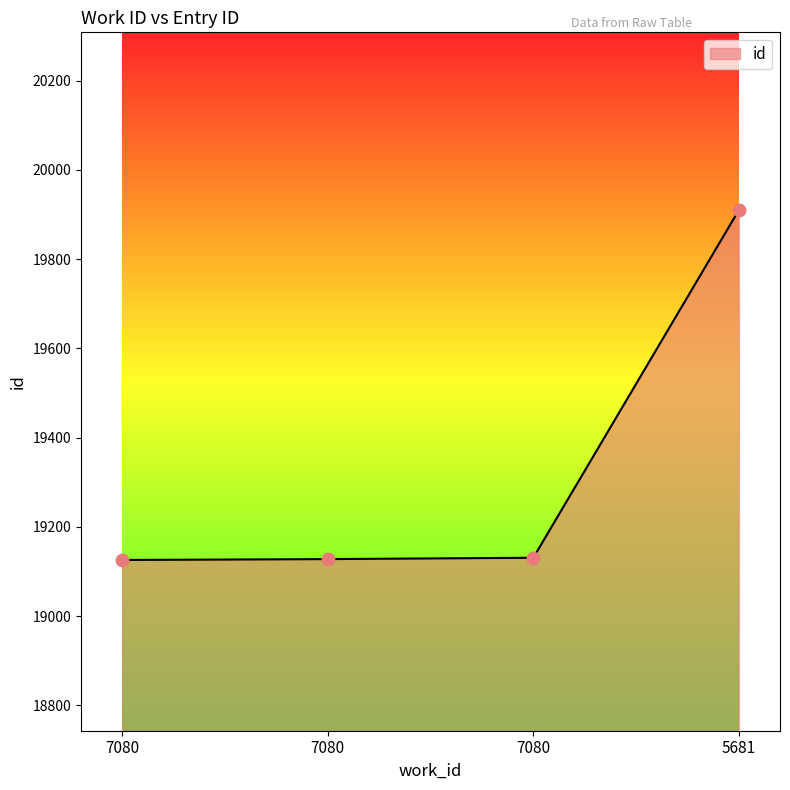

Which has a higher value, 7080 or 5681?

5681